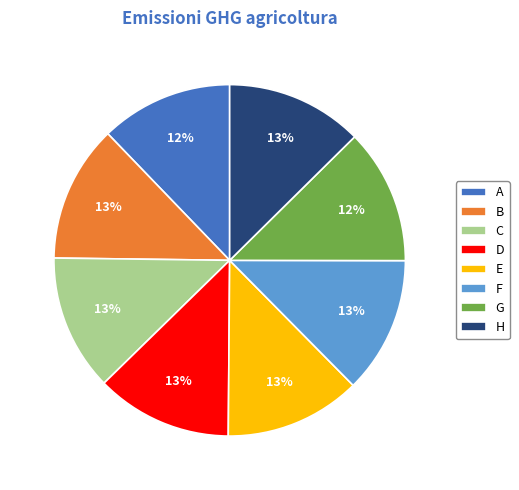

Does any single category account for the majority?

No